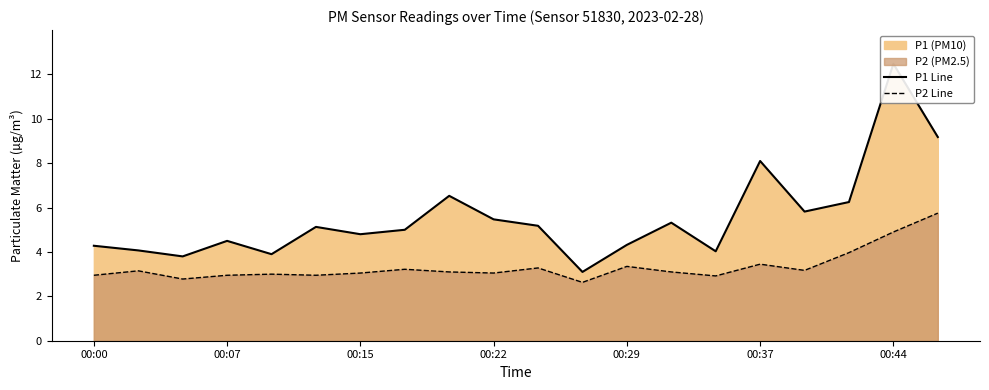

What is the highest value of the P2 Line series?

5.8